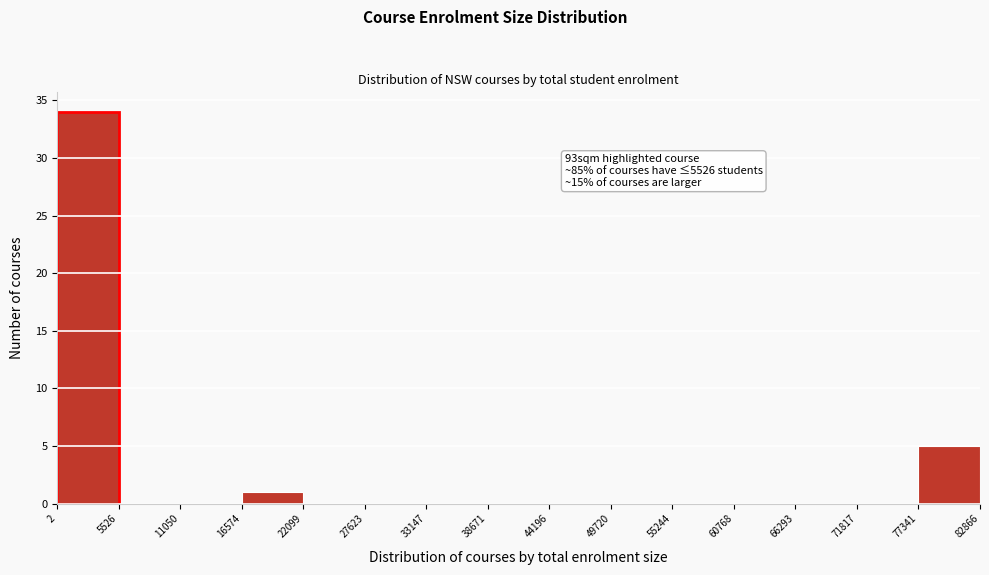

Over which range of the x-axis is the bar tallest?

2 to 5526